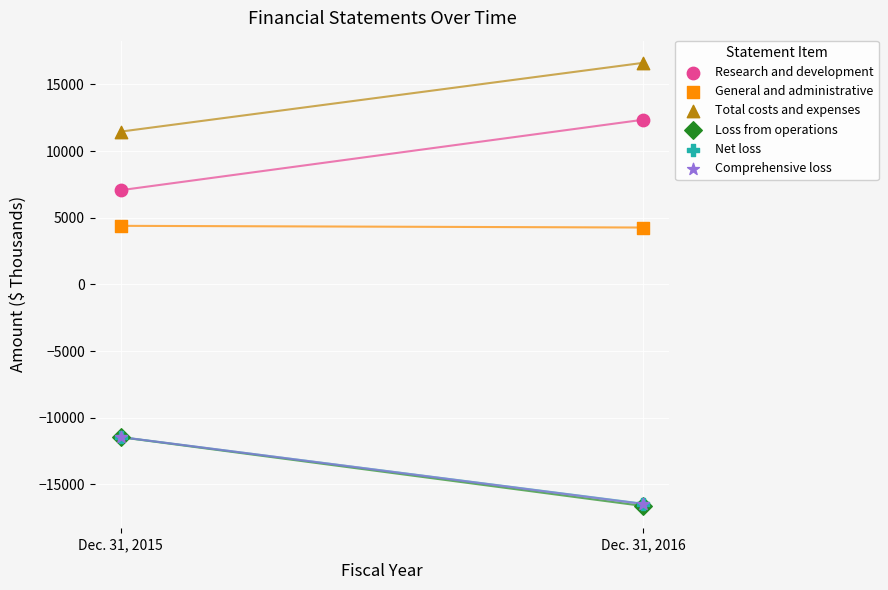

What are all the series names shown in the legend?

Research and development, General and administrative, Total costs and expenses, Loss from operations, Net loss, Comprehensive loss